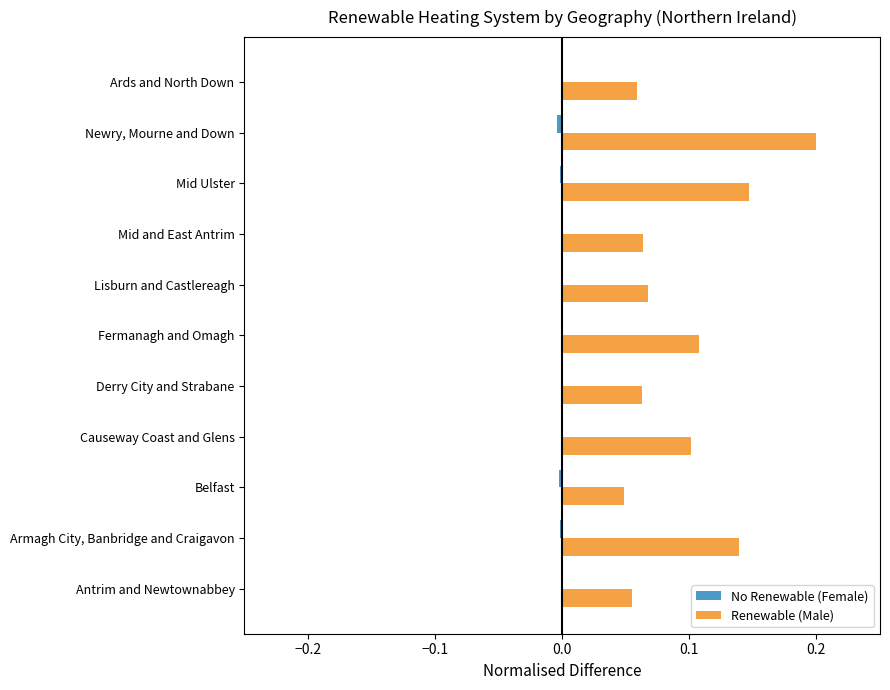

The Renewable (Male) series shows 0.2 at Mid Ulster. True or false?

False